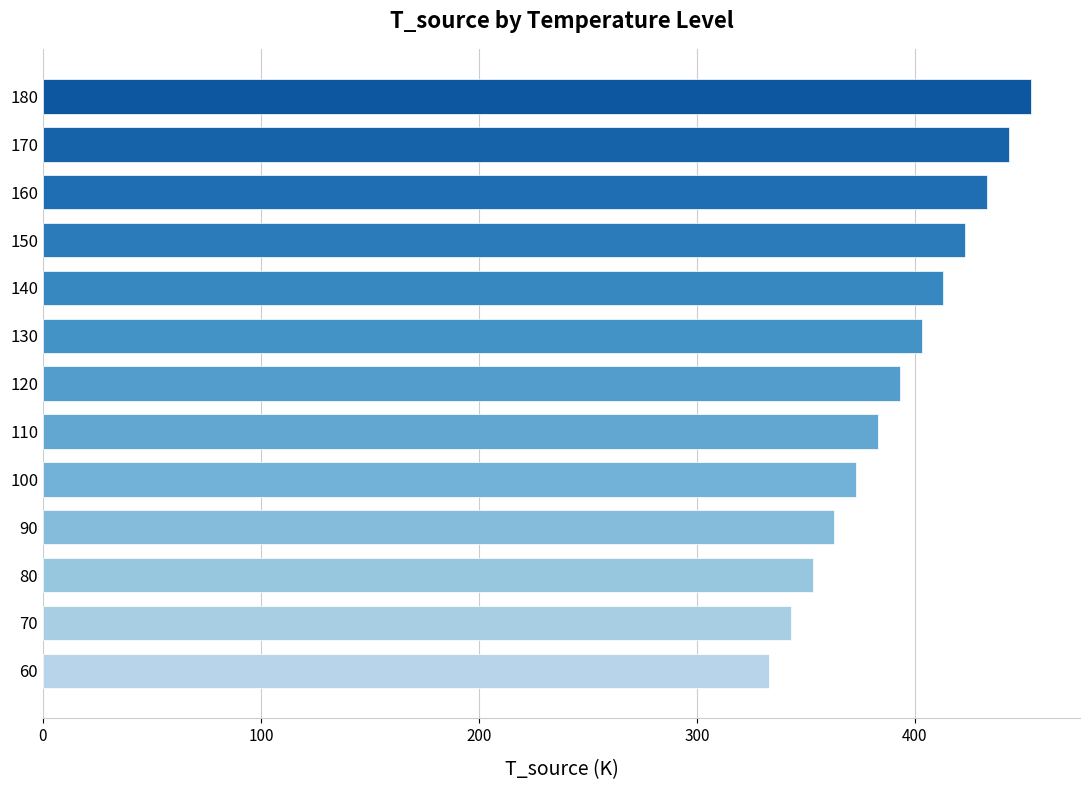

What is the ratio of the value at 100 to the value at 80?

1.1